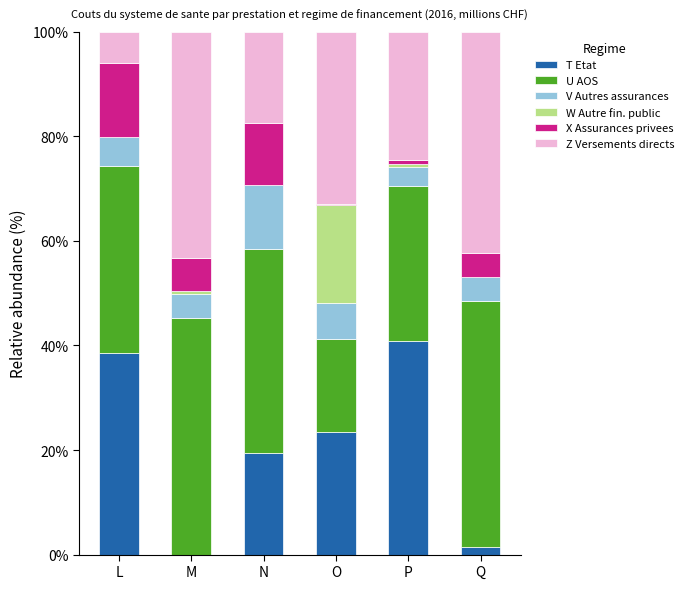

Which category has the highest value in the T Etat series?

P